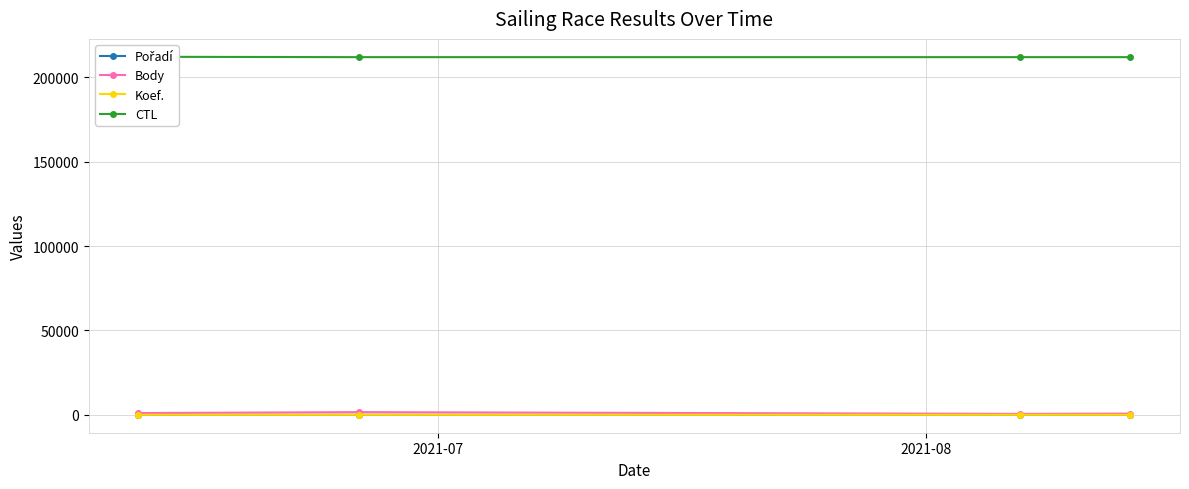

What is the sum of all Koef. values?

15